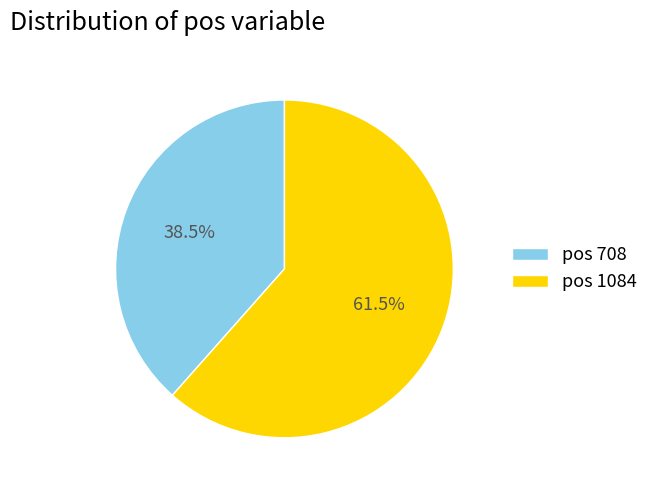

What is the majority slice?

pos 1084